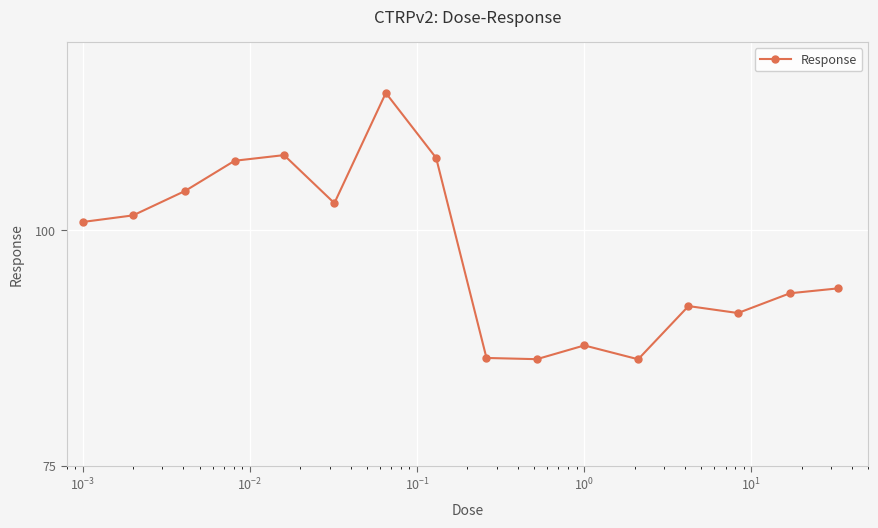

What is the maximum value shown in the chart?

114.6